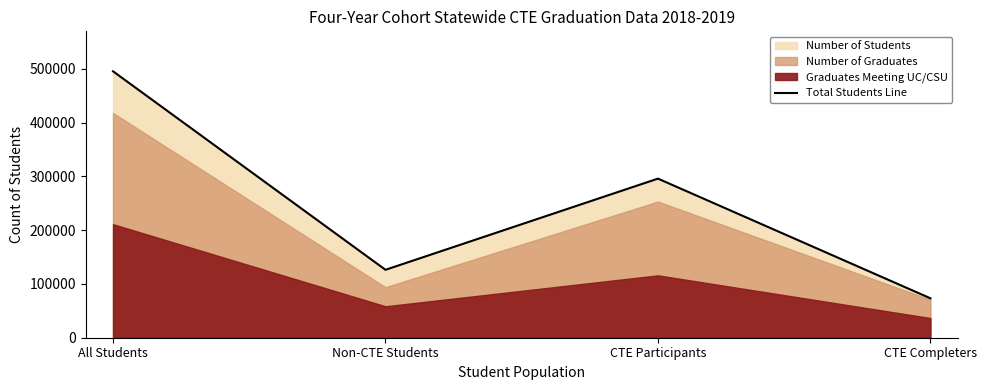

The Total Students Line series shows 499262 at CTE Participants. True or false?

False